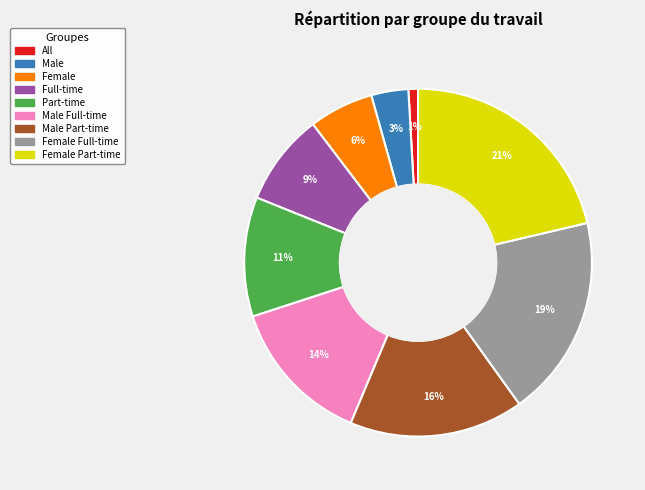

Does any single category account for the majority?

No